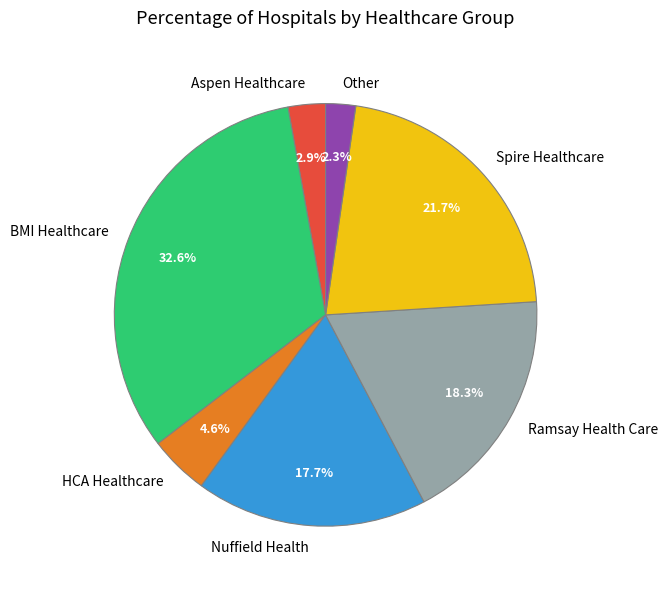

To the nearest percent, what percentage of the pie is Spire Healthcare?

22%